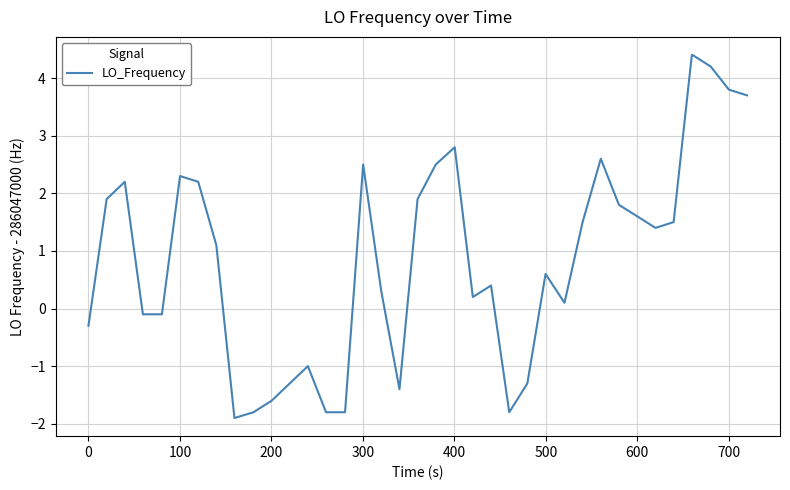

What is the minimum value shown in the chart?

-1.9